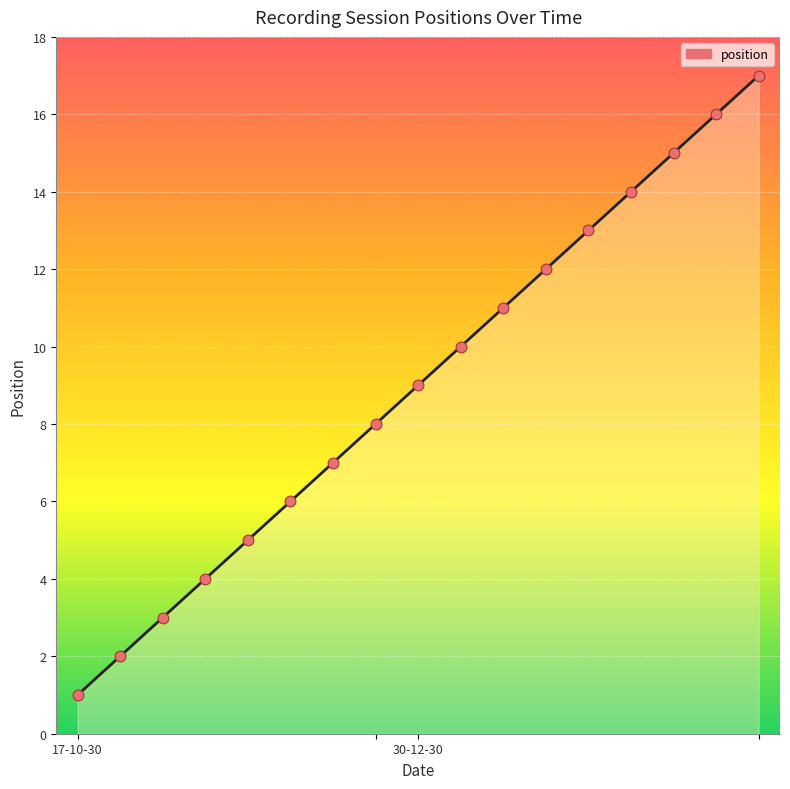

What is the difference between the maximum and minimum values?

16